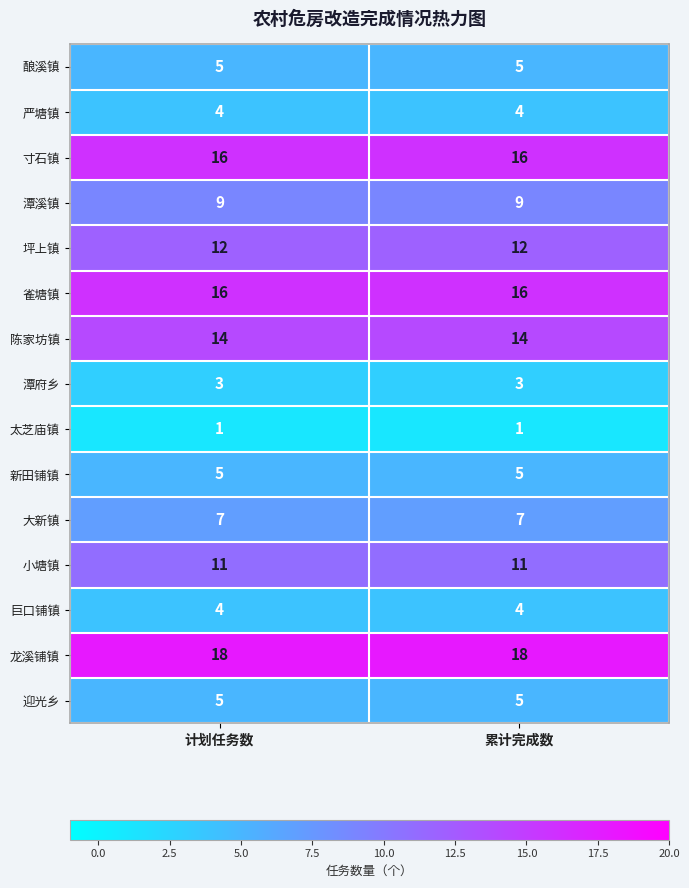

What is the greatest value displayed?

18